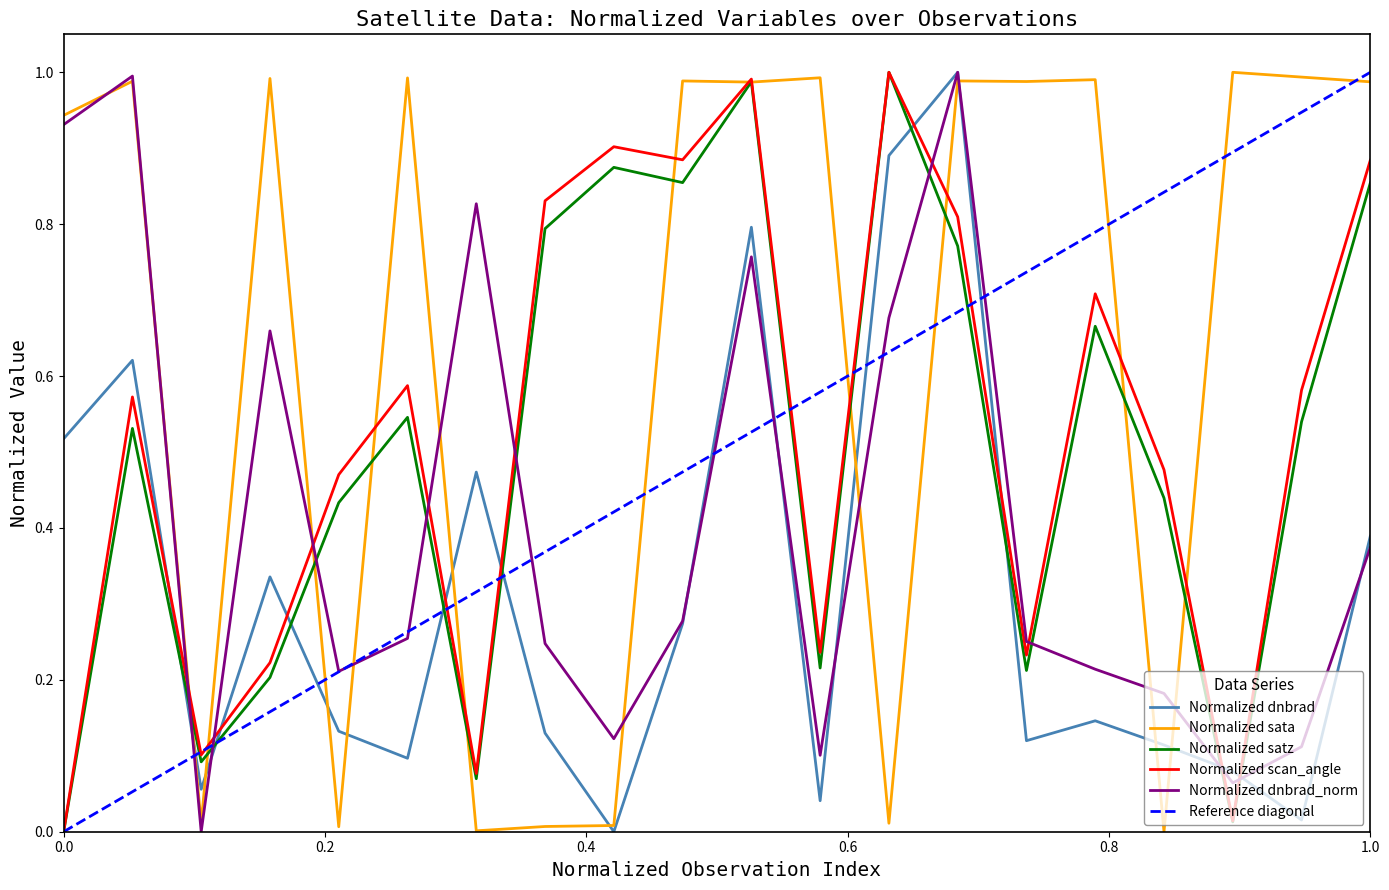

Rank the series at 148995 from lowest to highest value.

dnbrad, satz, scan_angle, dnbrad_norm, sata